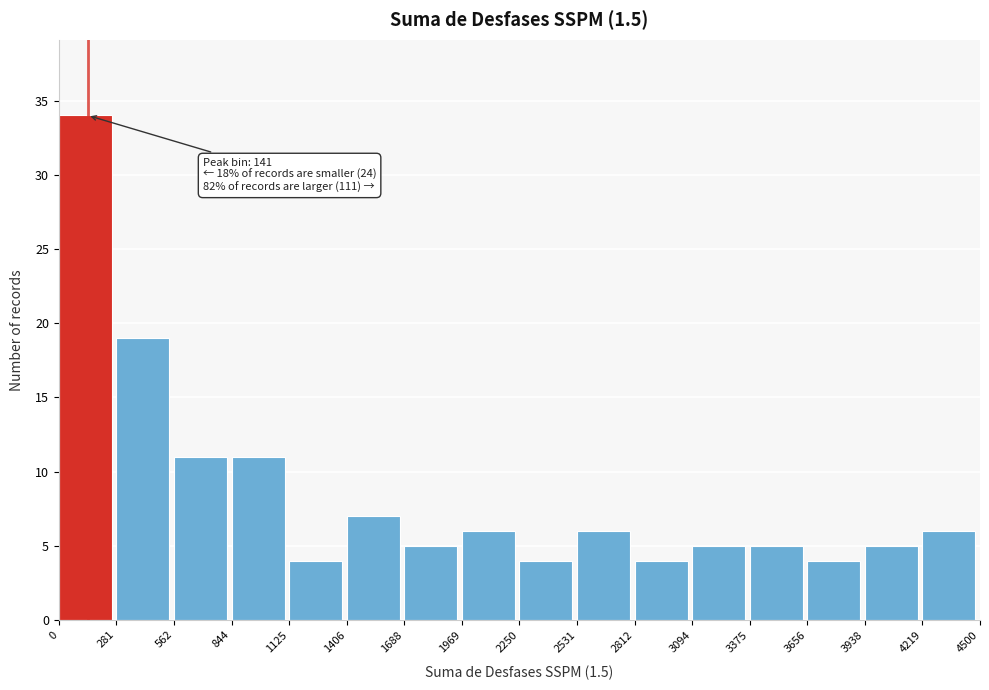

Which range on the x-axis has the tallest bar?

0 to 281